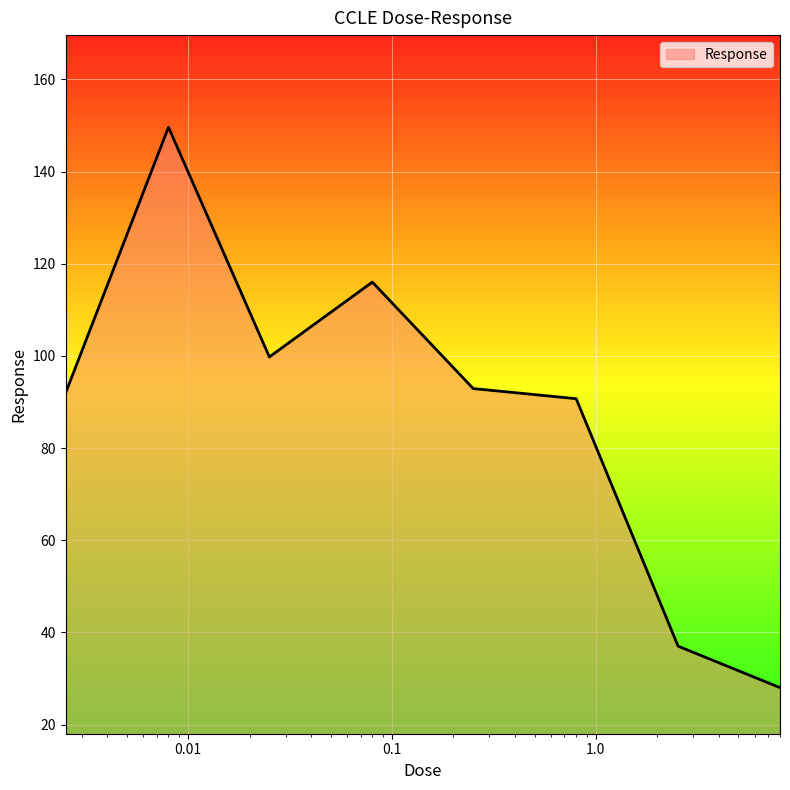

What is the maximum value shown in the chart?

149.6